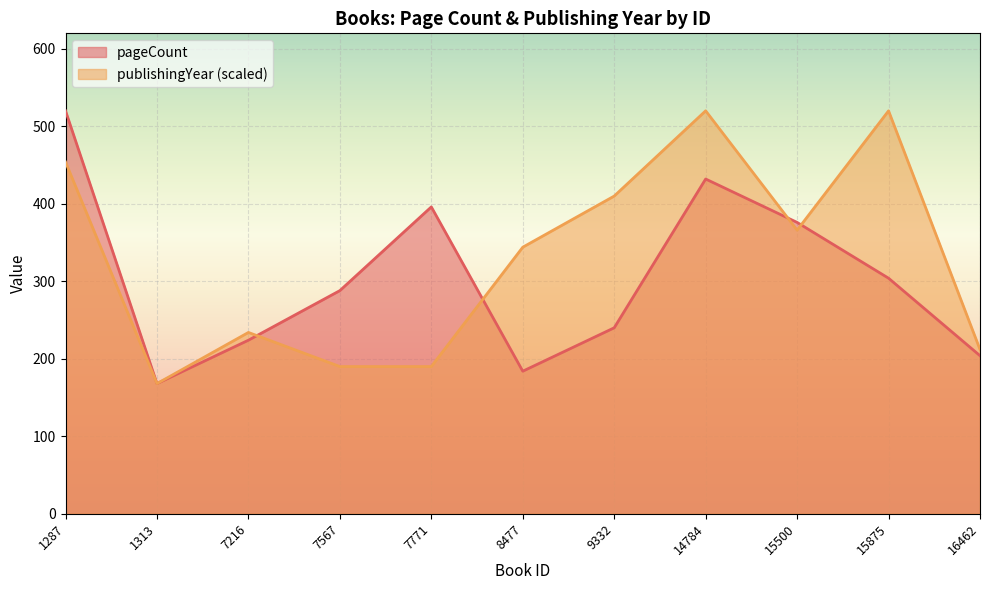

In pageCount, how many points are lower than both neighbors (excluding endpoints)?

2